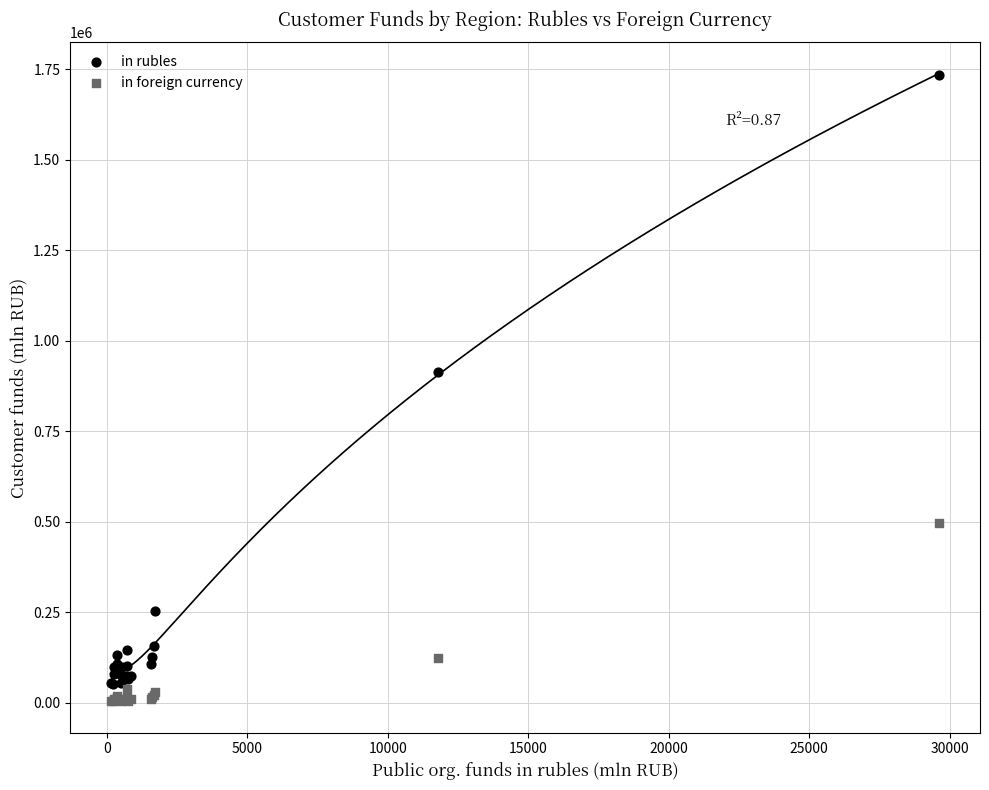

Which series contains the lowest Y value?

in foreign currency